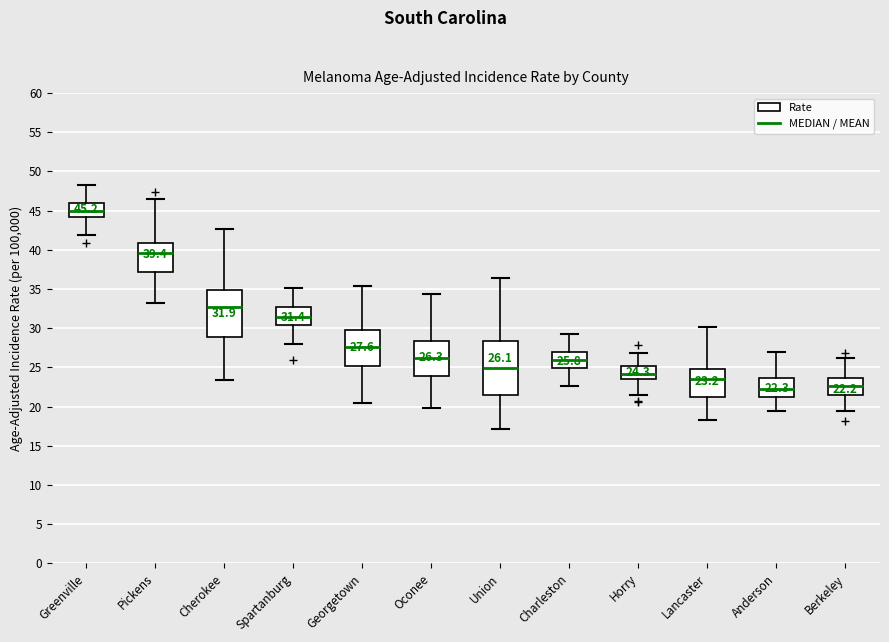

Comparing the boxes themselves (not the whiskers), which one is the tallest?

Union